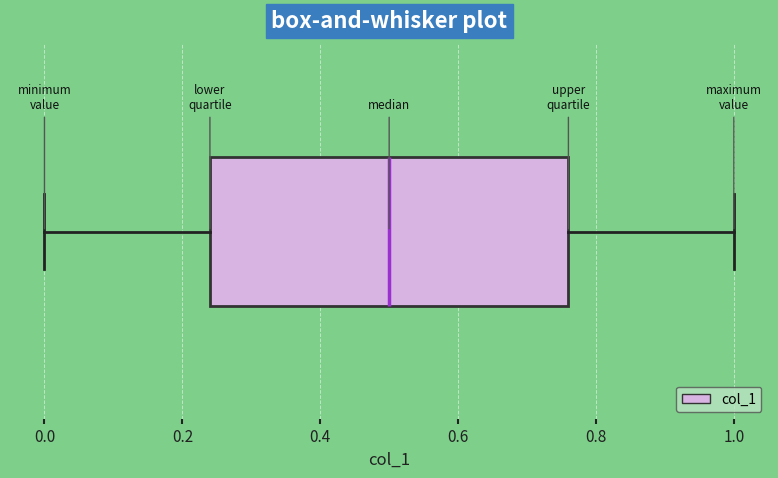

Read this box plot against the x-axis: the position of the median line, the range covered by the box, and the ends of both whiskers. The values are not printed on the chart, so give them approximately, as read against the axis.

median 0.50, box 0.24 to 0.76, whiskers 0.00 to 1.00